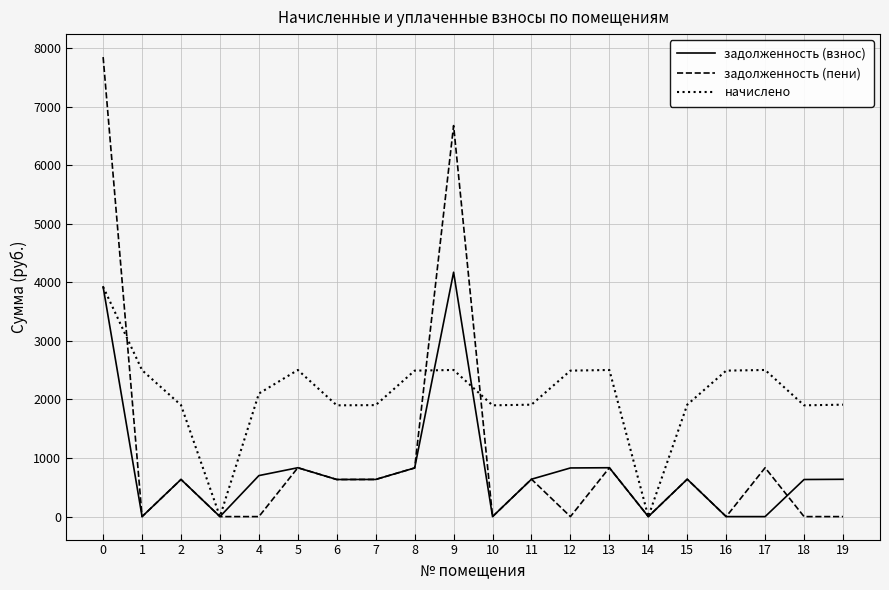

How many values in the начислено series are below 2101?

10